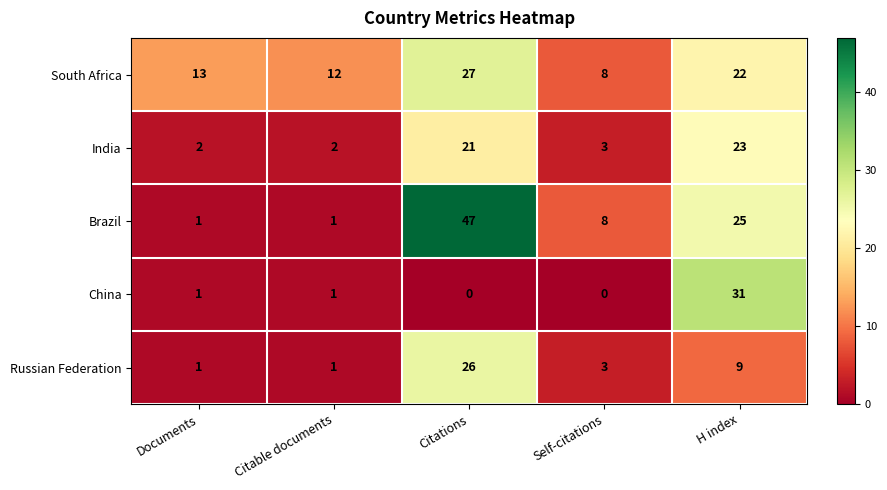

Is it true that Brazil equals 44 at H index?

False